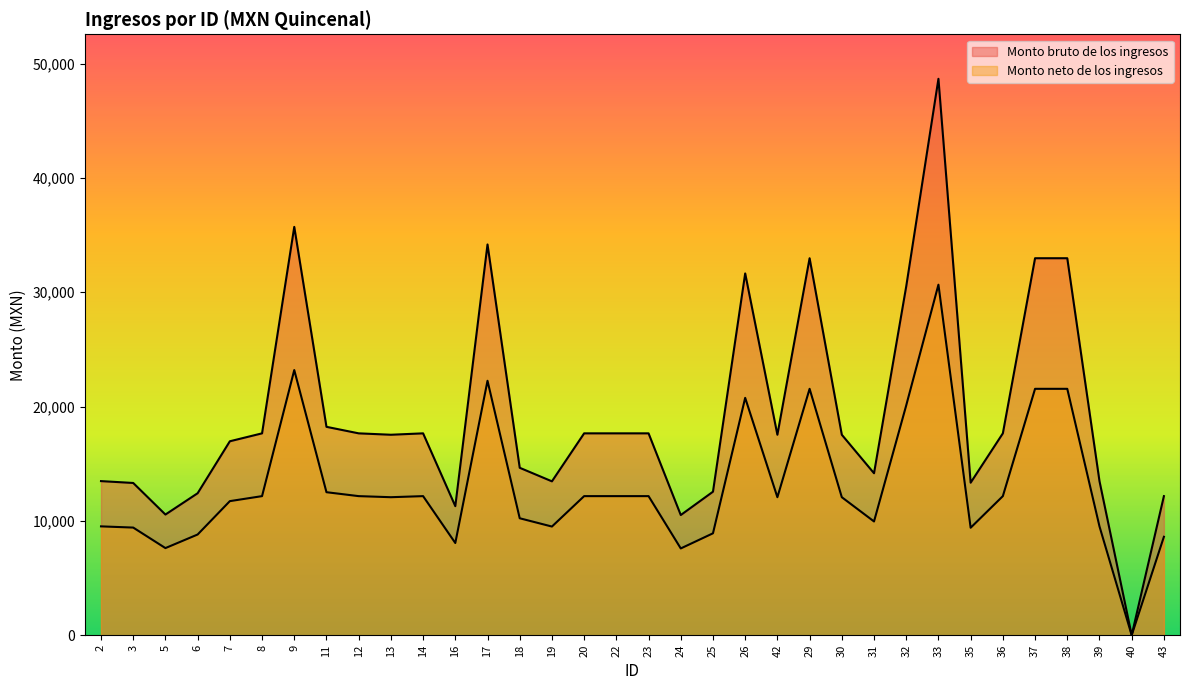

List the series in order of their peak value, lowest first.

Monto neto de los ingresos, Monto bruto de los ingresos